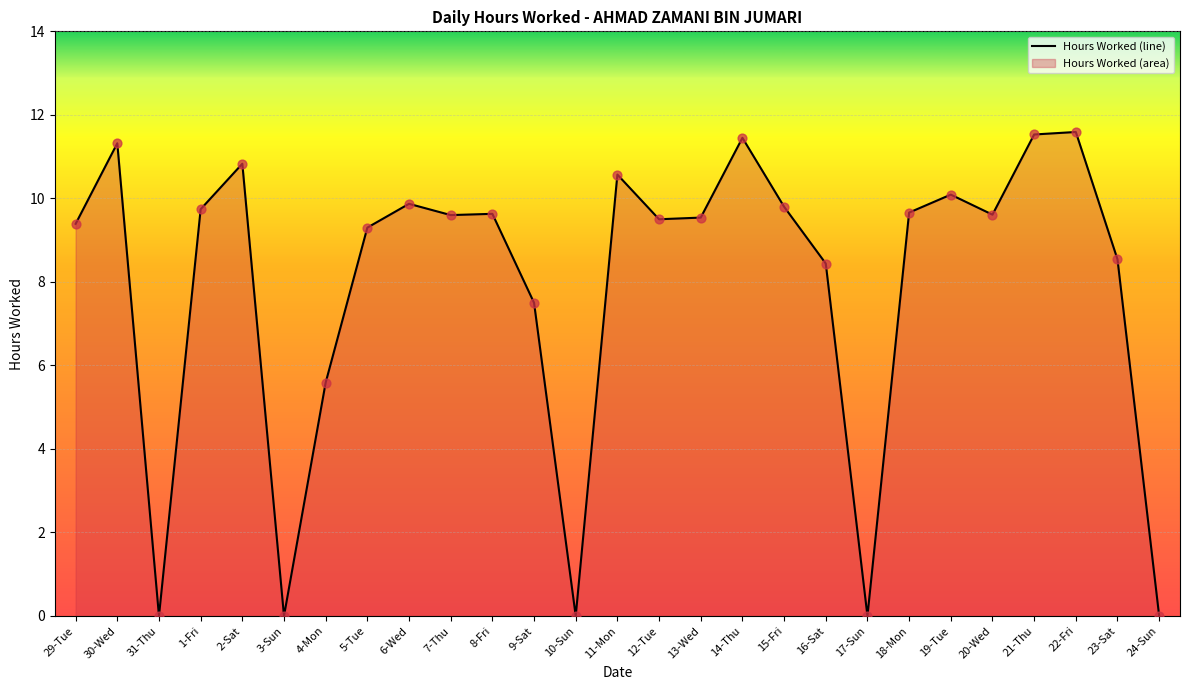

Approximately how many times larger is the value at 6-Wed compared to 20-Wed?

1.0